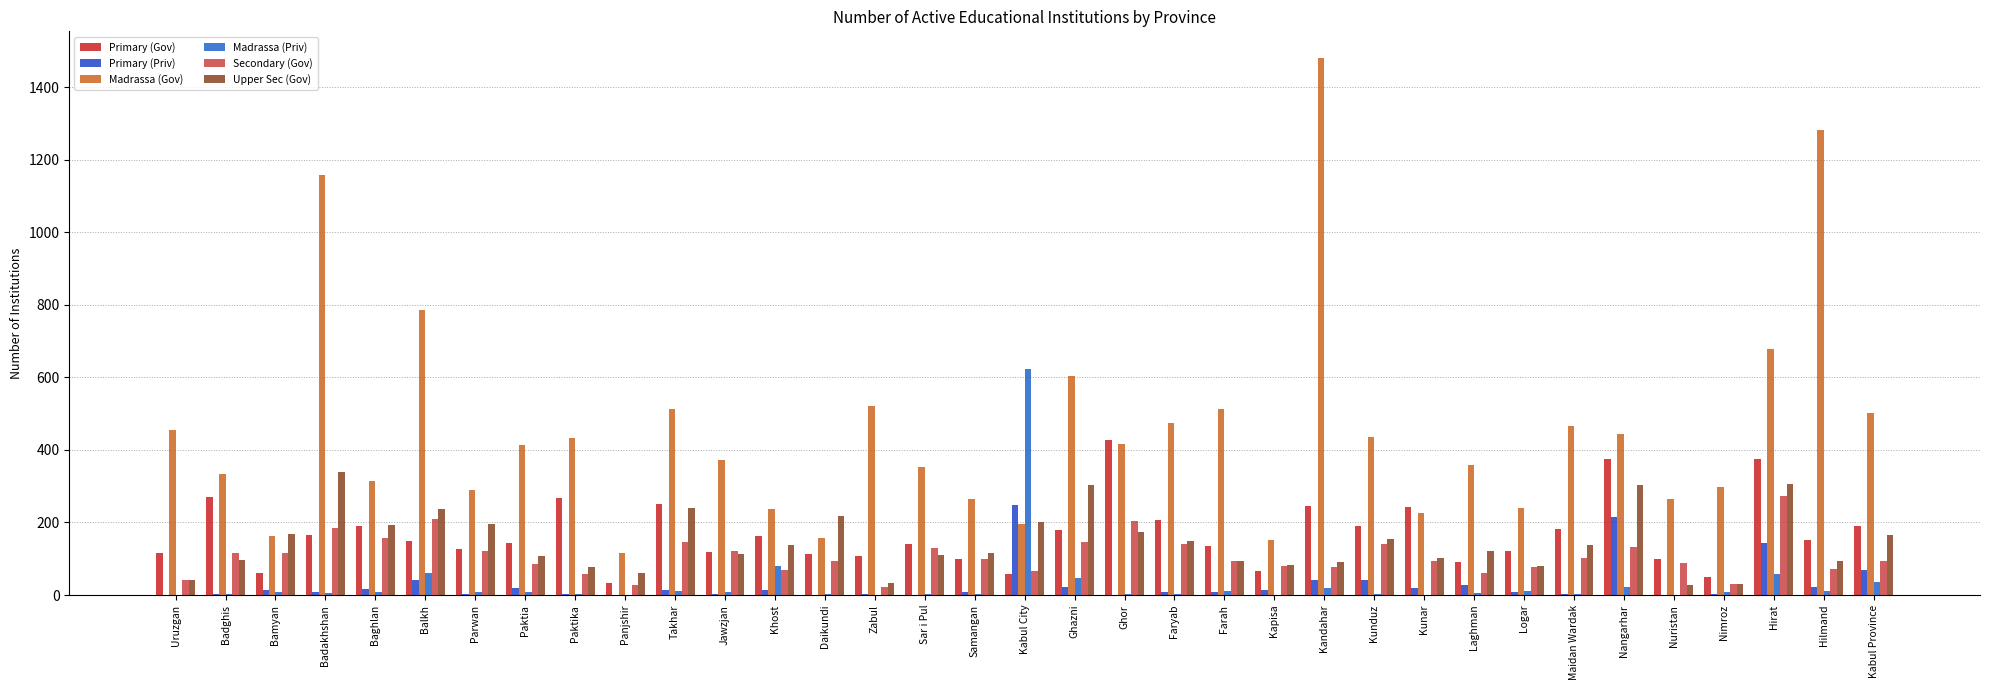

Between Farah and Kunar, which series saw the biggest shift?

Madrassa (Gov)